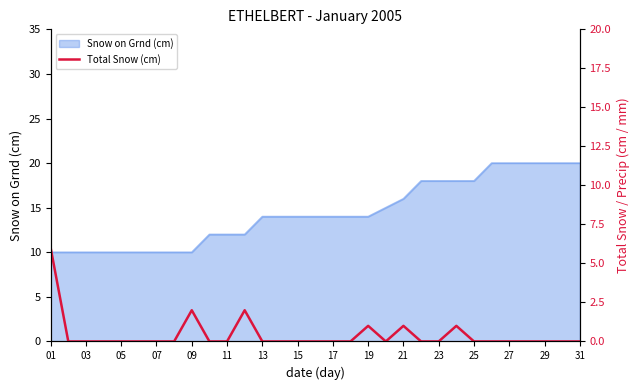

How many values are between 0 and 1?

28